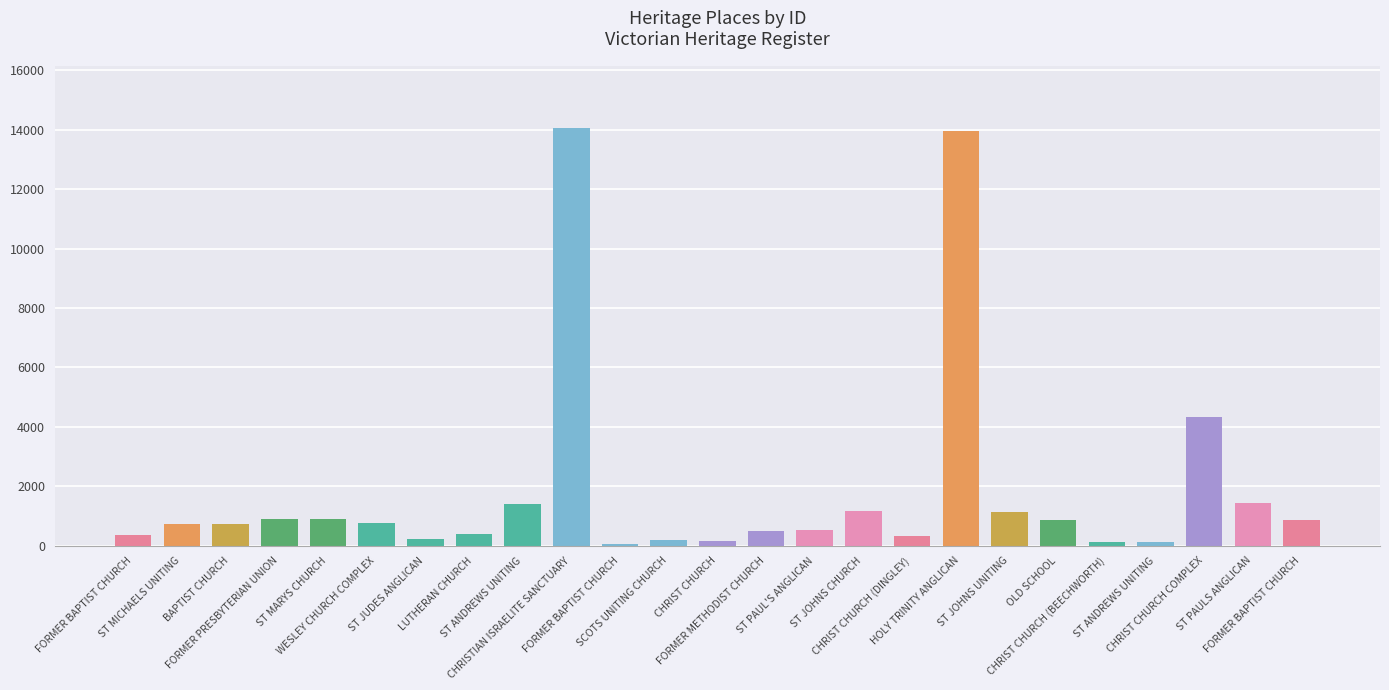

How many bars are there in total?

25